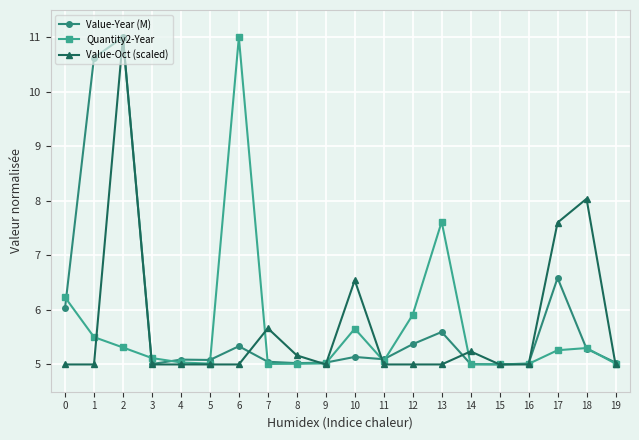

True or false: Quantity2-Year has more than 0 interior local peaks.

True